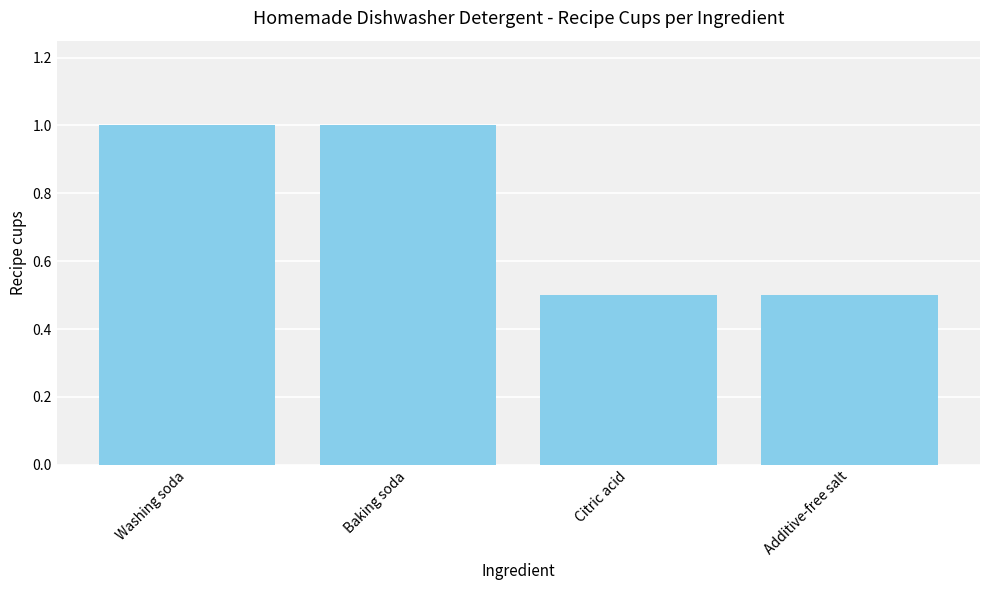

Read the value at Citric acid.

0.5